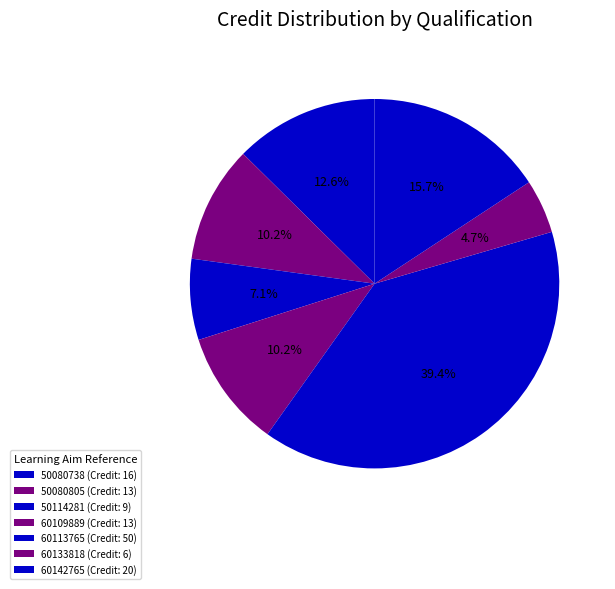

How many slices are in this pie chart?

7